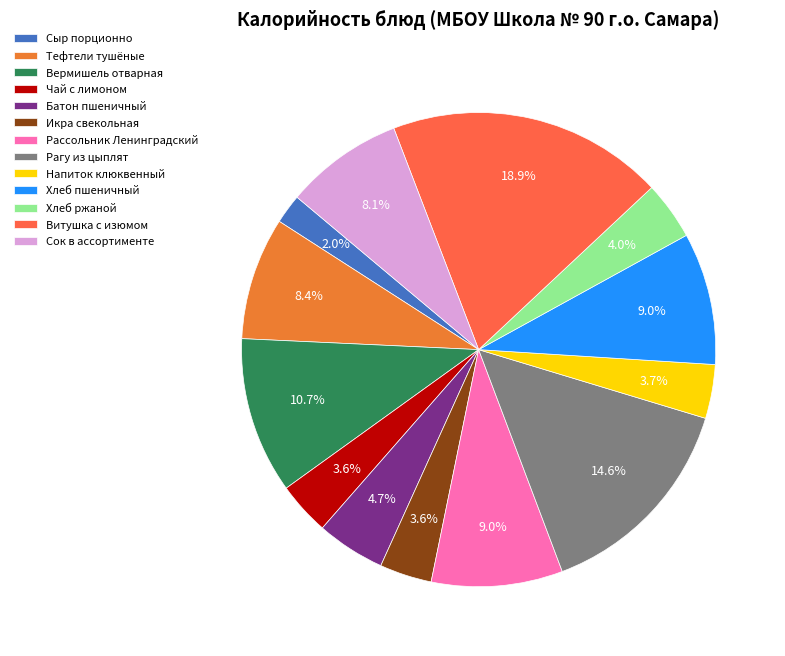

What percentage is the Хлеб ржаной slice, to the nearest percent?

4%